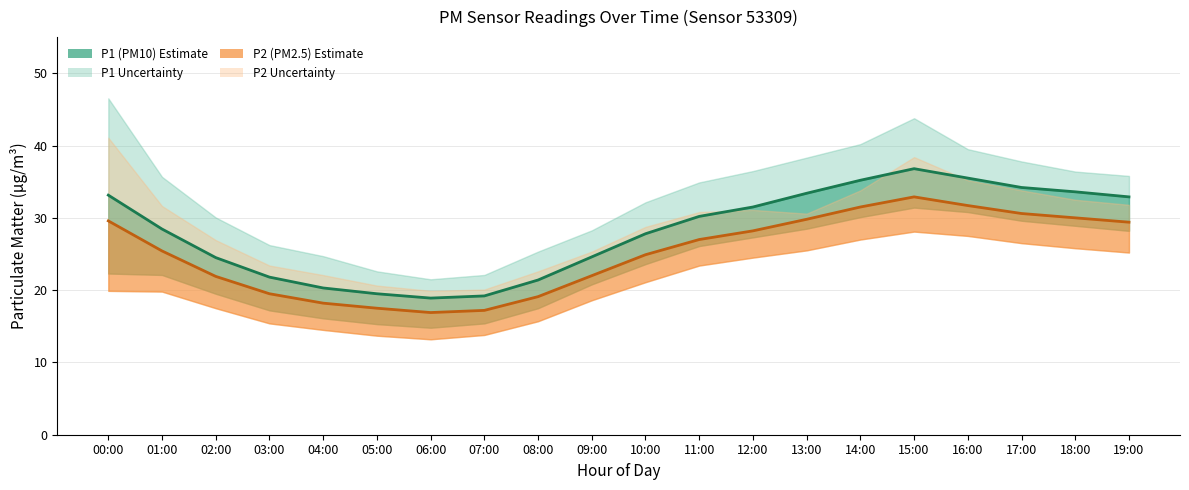

Between 00:00 and 14:00, which series saw the biggest shift?

P1 (PM10)